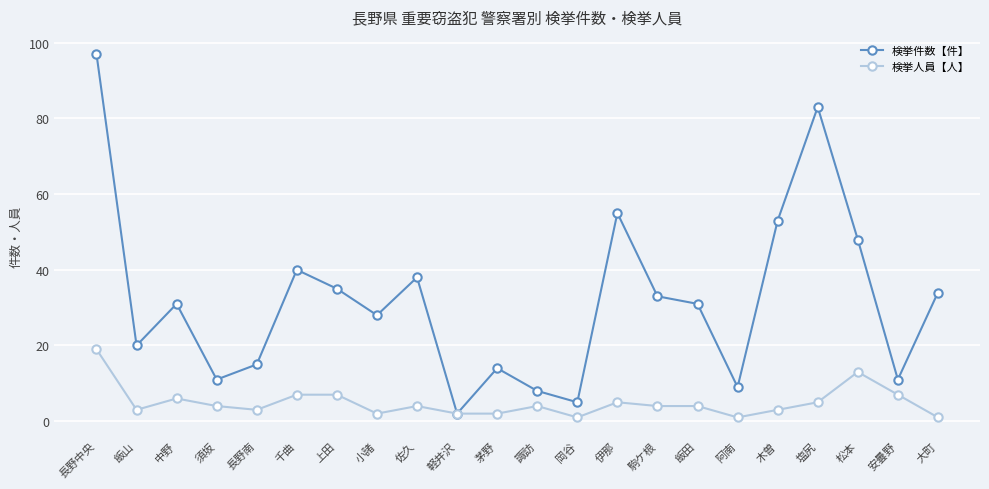

Does the chart have visible grid lines?

Yes